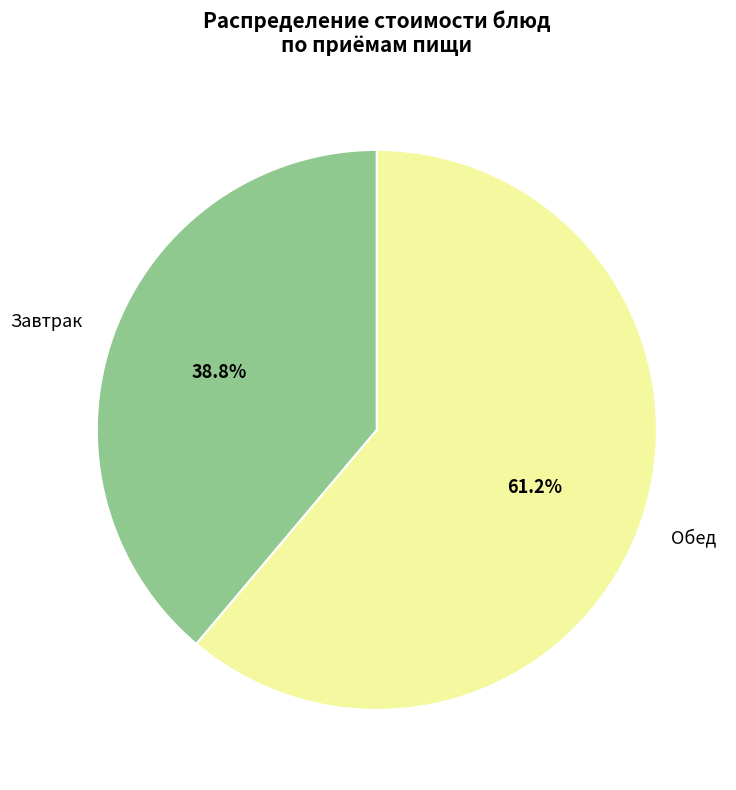

What is the largest slice in the pie chart?

Обед